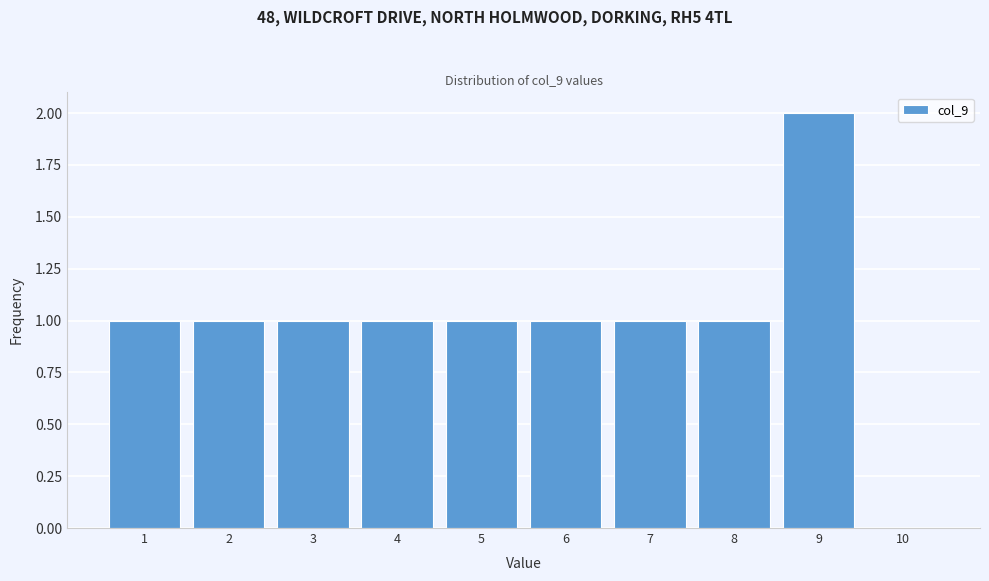

Reading right to left, extract all data points from this chart.

10=0	9=2	8=1	7=1	6=1	5=1	4=1	3=1	2=1	1=1